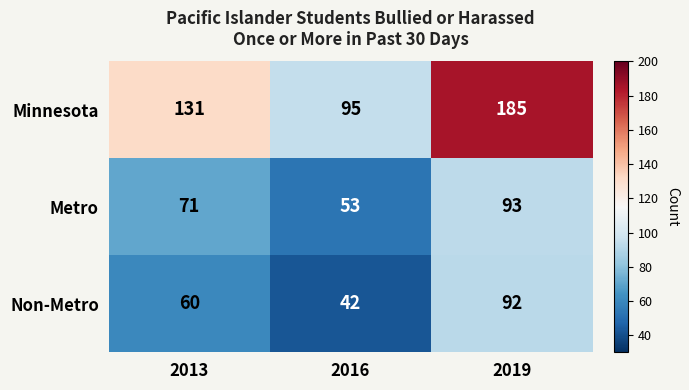

What value does the Minnesota series have at 2013, to the nearest 10?

130